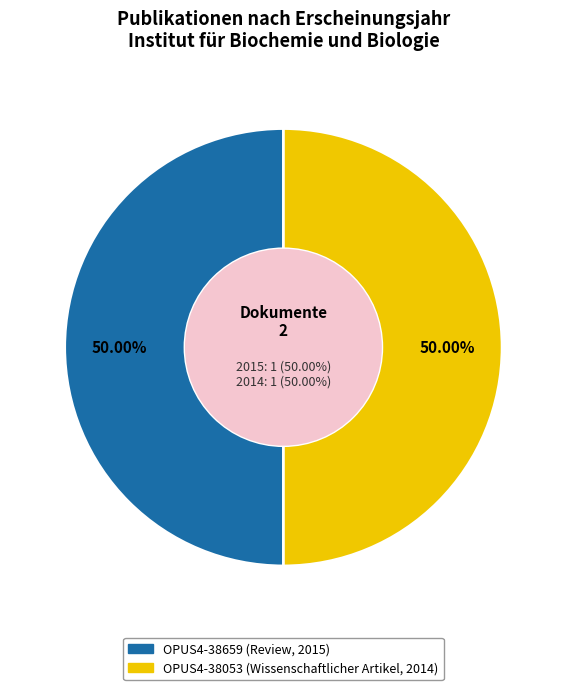

To the nearest percent, what is the combined percentage of OPUS4-38053 (Wissenschaftlicher Artikel, 2014) and OPUS4-38659 (Review, 2015)?

100%